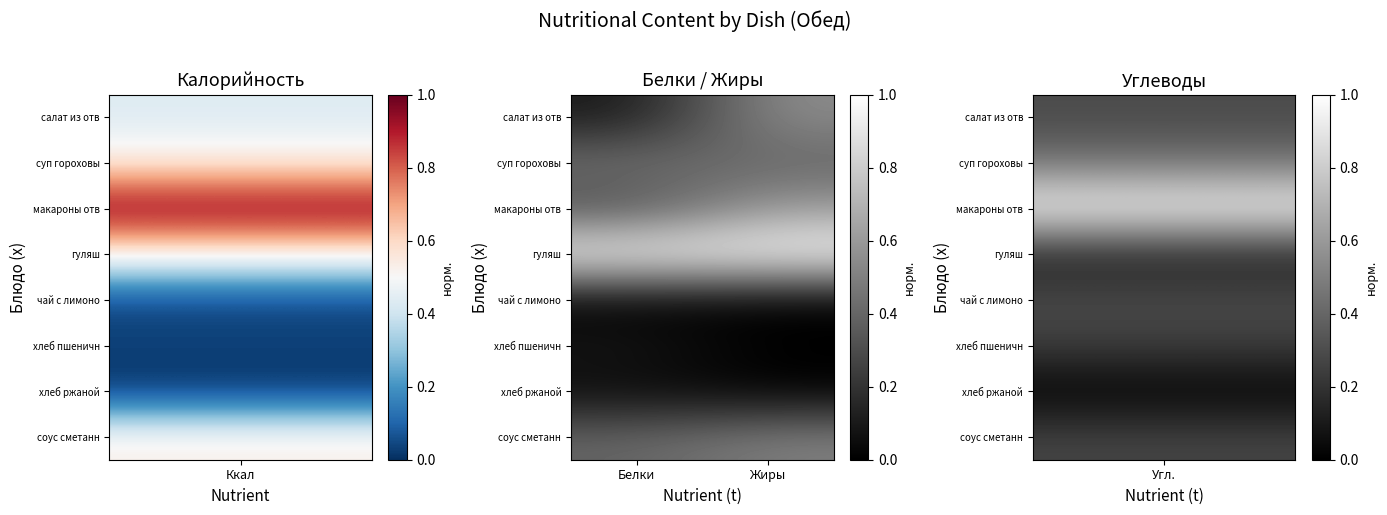

Count the number of categories in the chart.

2